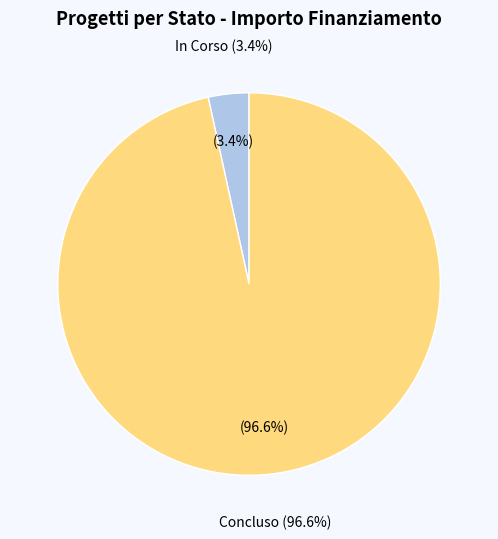

How many segments does this pie chart have?

2